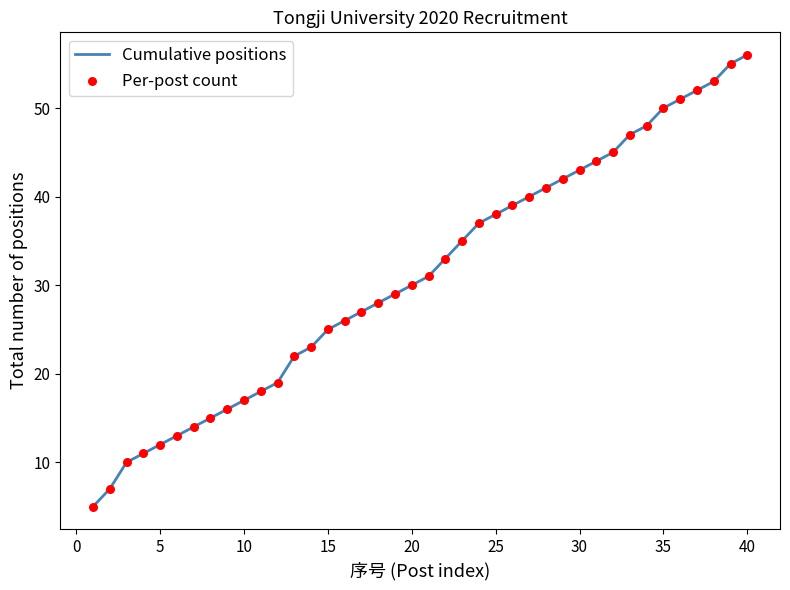

What is the difference between the maximum and minimum values?

51